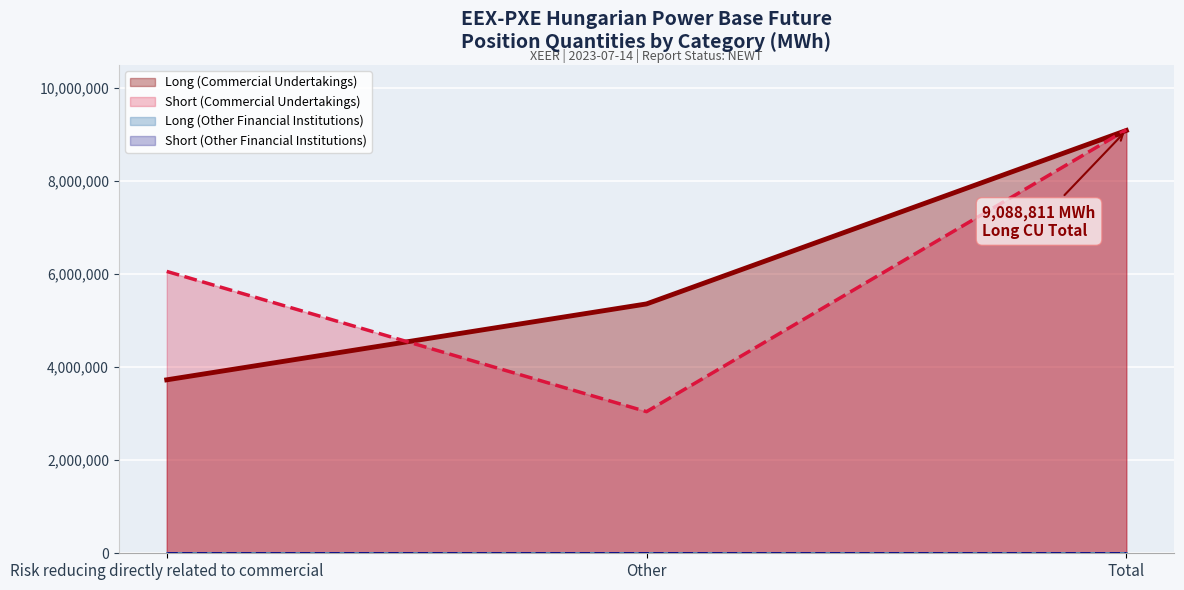

Where is Long OFI line nearest to the value 0?

Risk reducing directly related to commercial